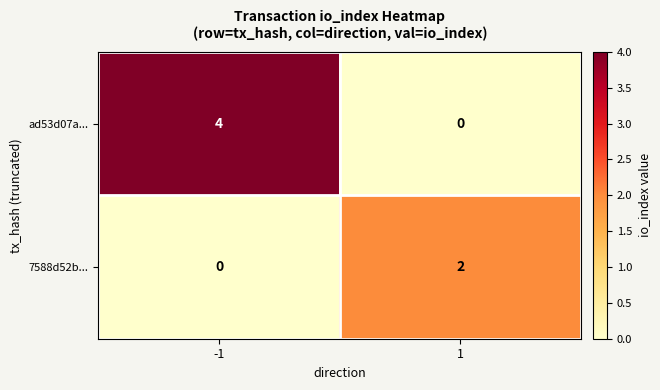

What is the total value across all series at 1?

2